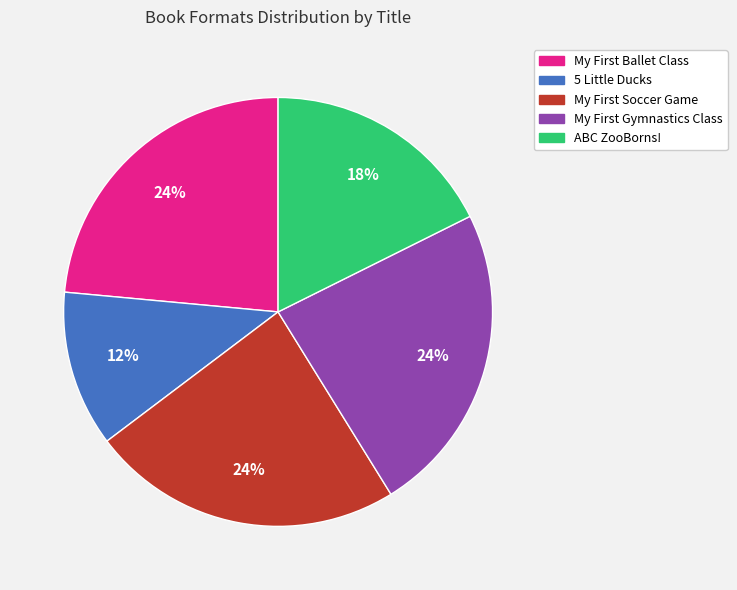

Which slice is the smallest?

5 Little Ducks